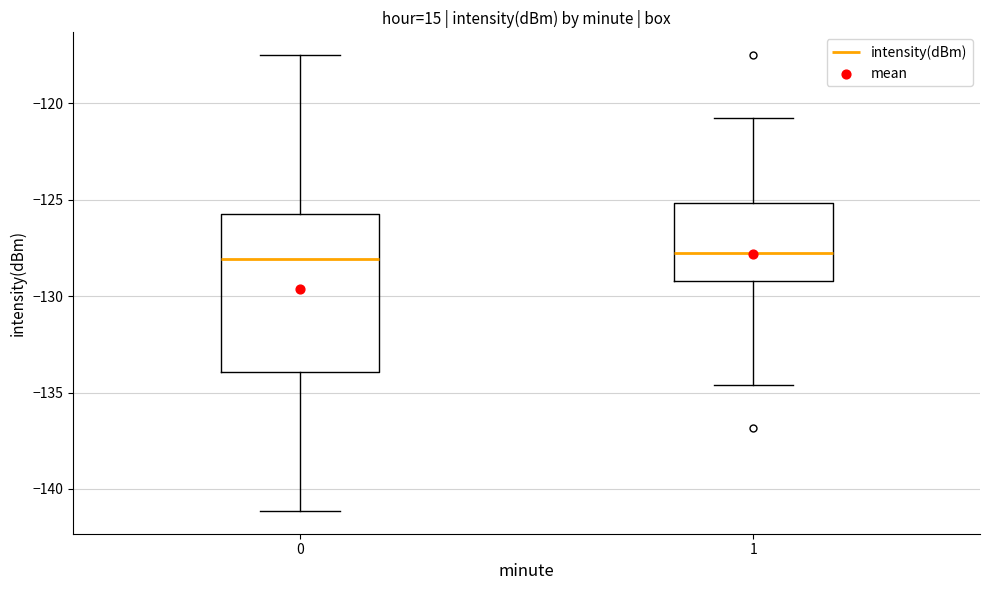

Where does the median line of the box at x = 0 sit on the y-axis? The values are not printed on the chart, so give them approximately, as read against the axis.

-128.0